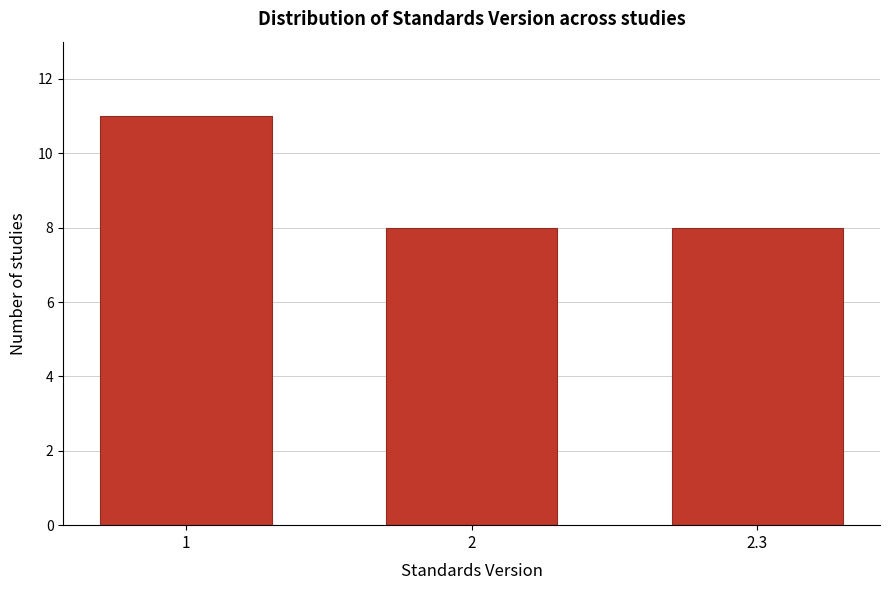

Reading left to right, transcribe all the data shown in this chart.

11	8	8